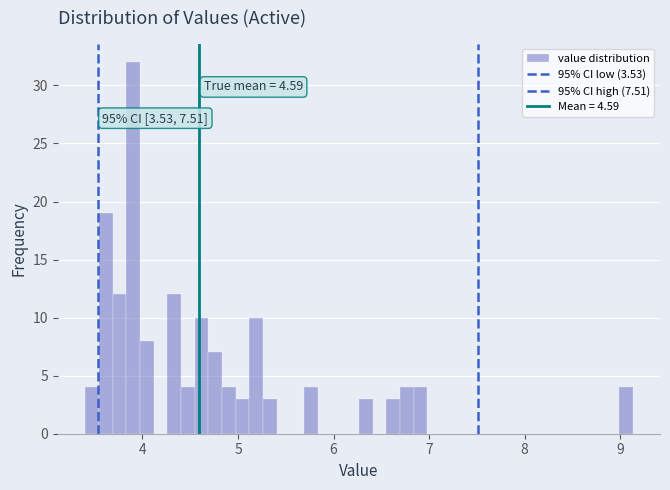

Read against the x-axis, roughly where is the centre of the tallest bar?

3.9